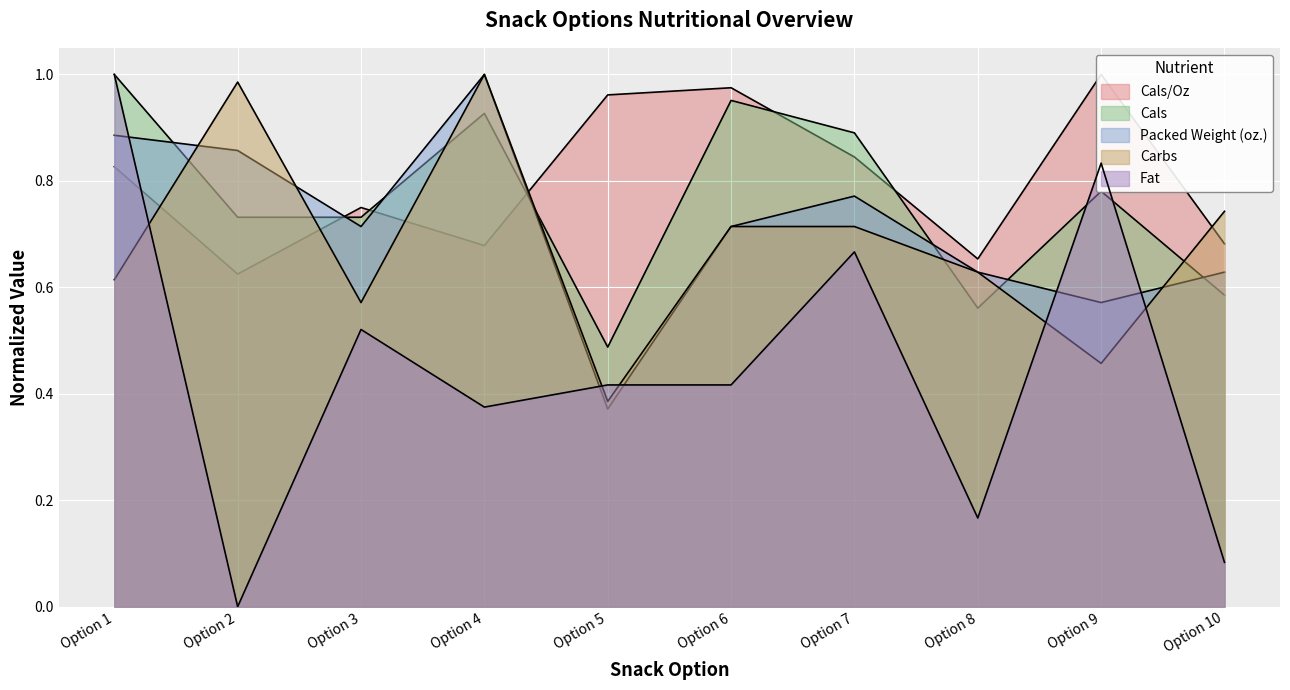

How many intersections are there between Cals and Fat?

2